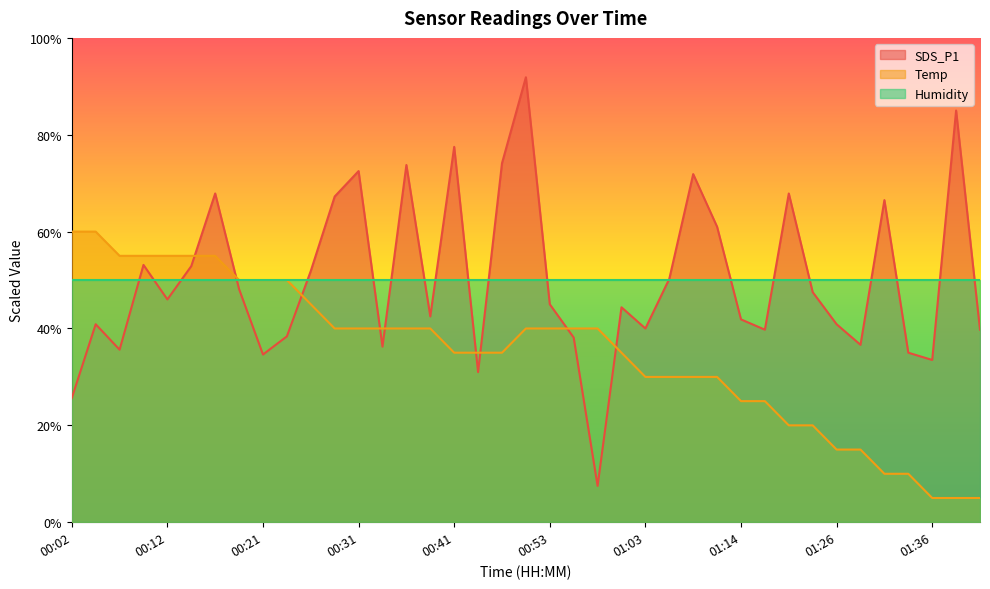

What is the sum of the SDS_P1 values at 00:26 and 00:36?

125.6